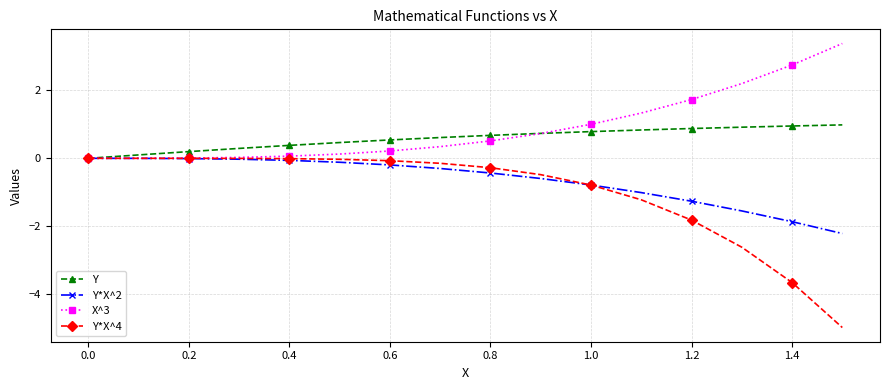

Count the number of data series in this chart.

4